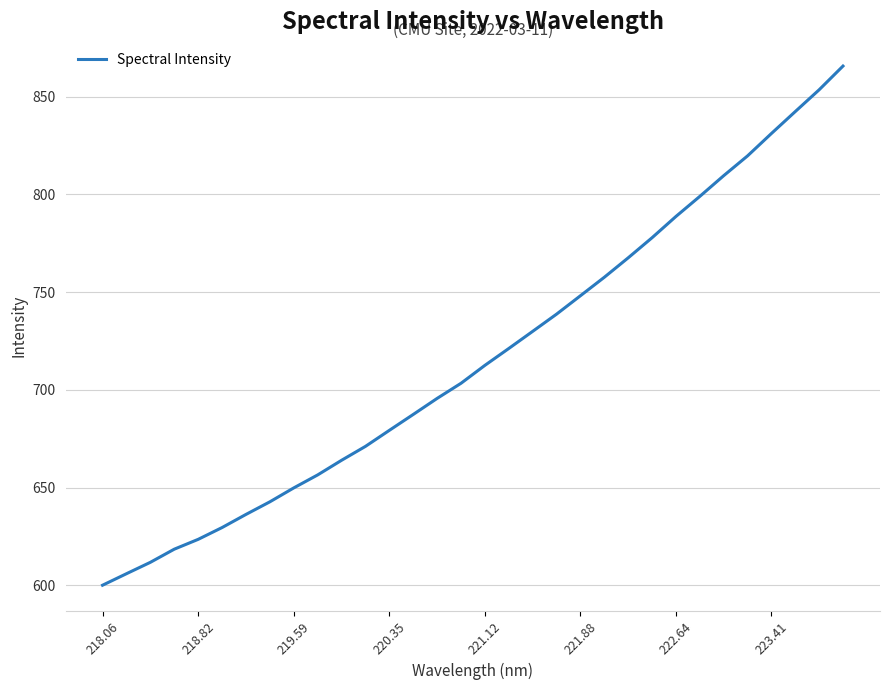

What is the maximum value shown in the chart?

865.7